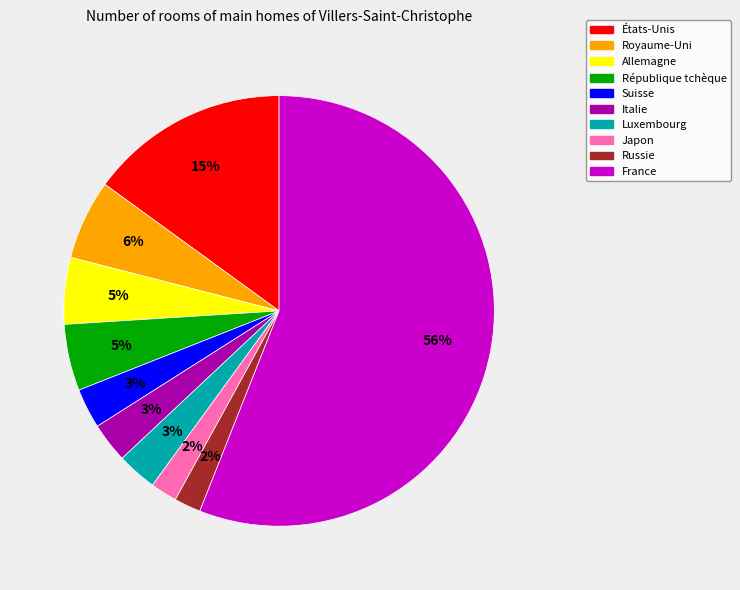

To the nearest percent, what is the combined percentage of Allemagne and République tchèque?

10%